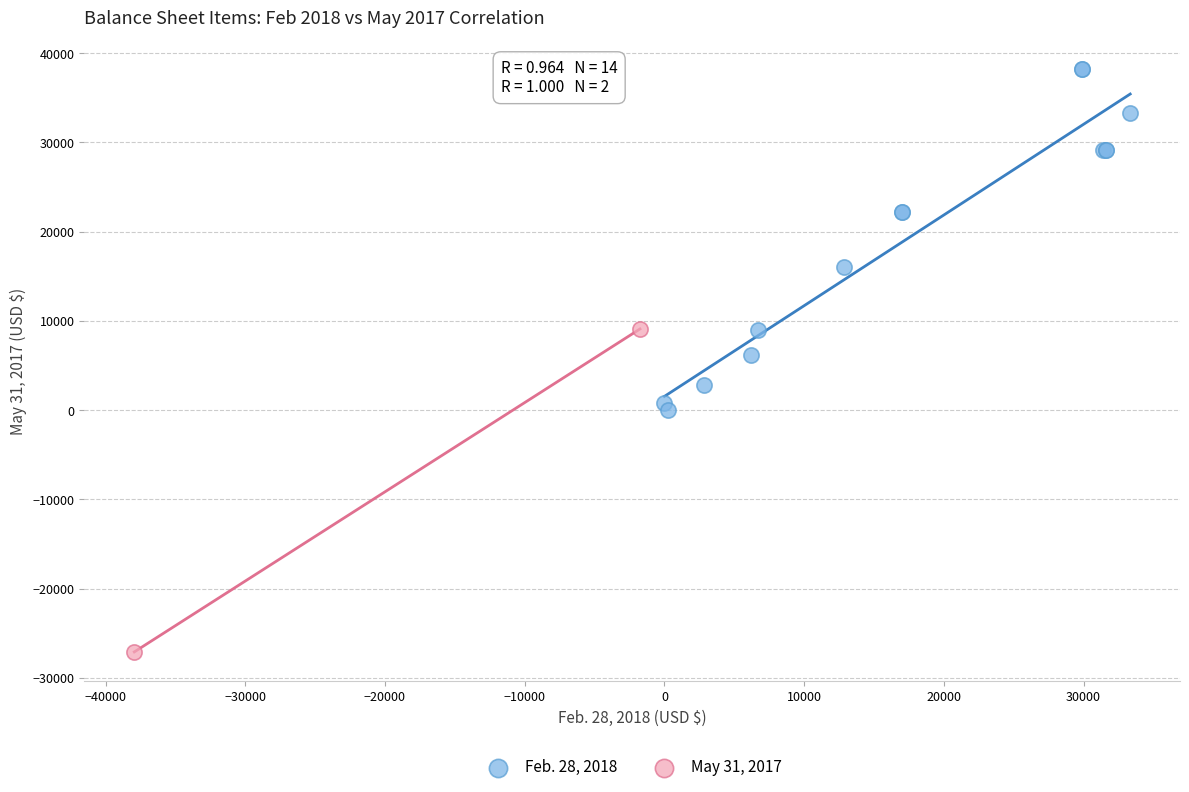

What are all the series names shown in the legend?

Feb. 28, 2018, May 31, 2017